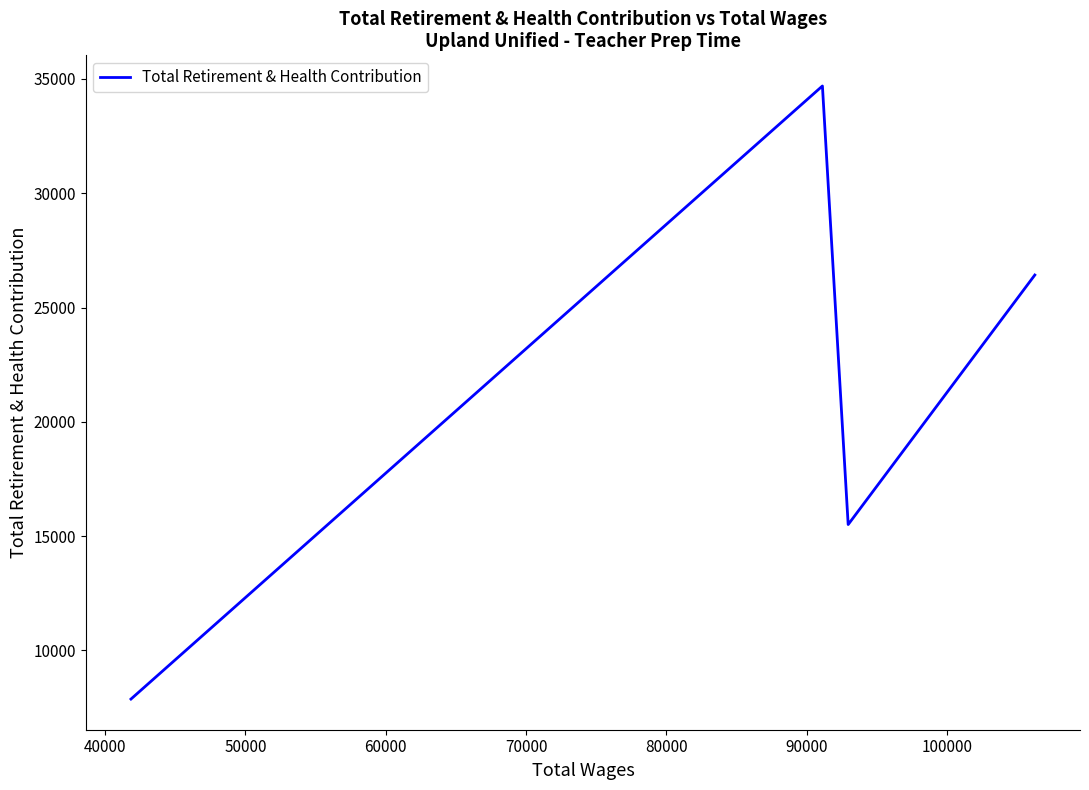

What is the average value?

21124